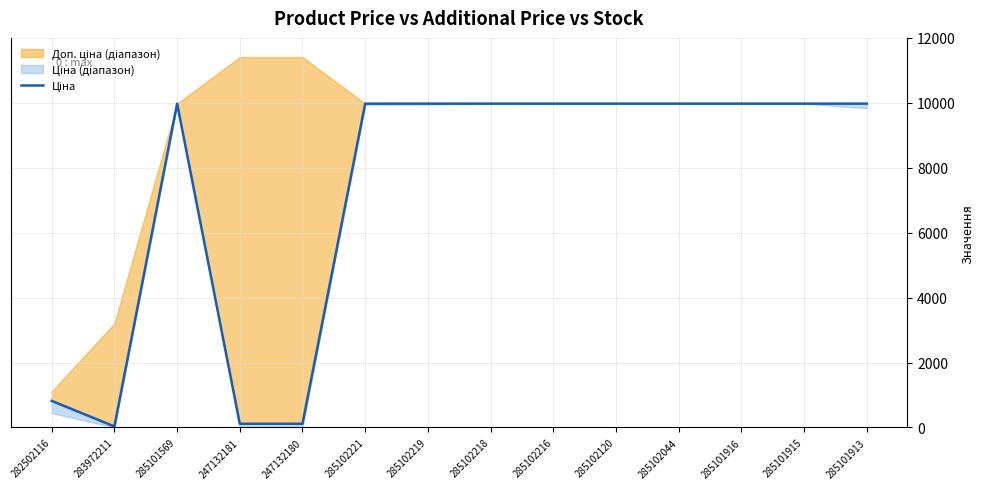

List the labels in order of value, largest first.

285101569, 285102221, 285102219, 285102218, 285102216, 285102120, 285102044, 285101916, 285101915, 285101913, 282502116, 247132181, 247132180, 283972211